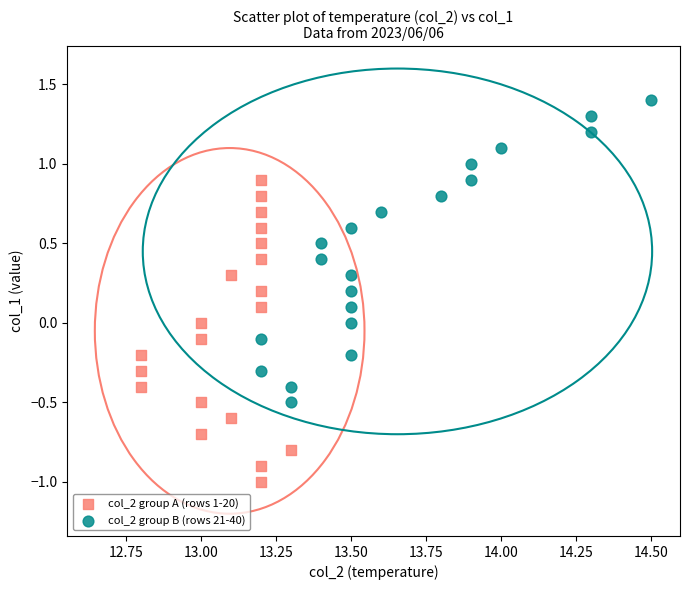

Which series contains the lowest Y value?

col_2 group A (rows 1-20)